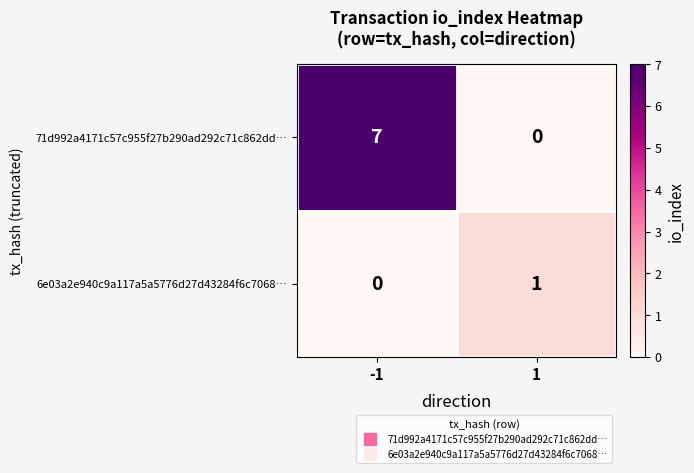

What is the sum of all 71d992a4171c57c955f27b290ad292c71c862dd… values?

7